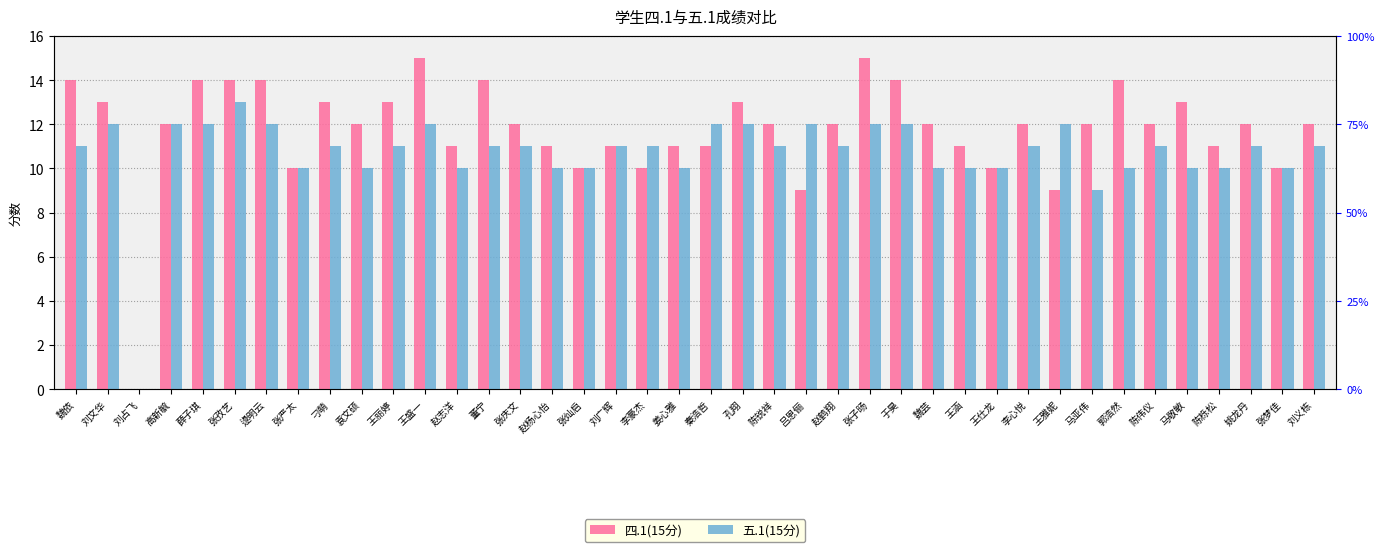

What is the label of the 14th bar from the left?

董宁